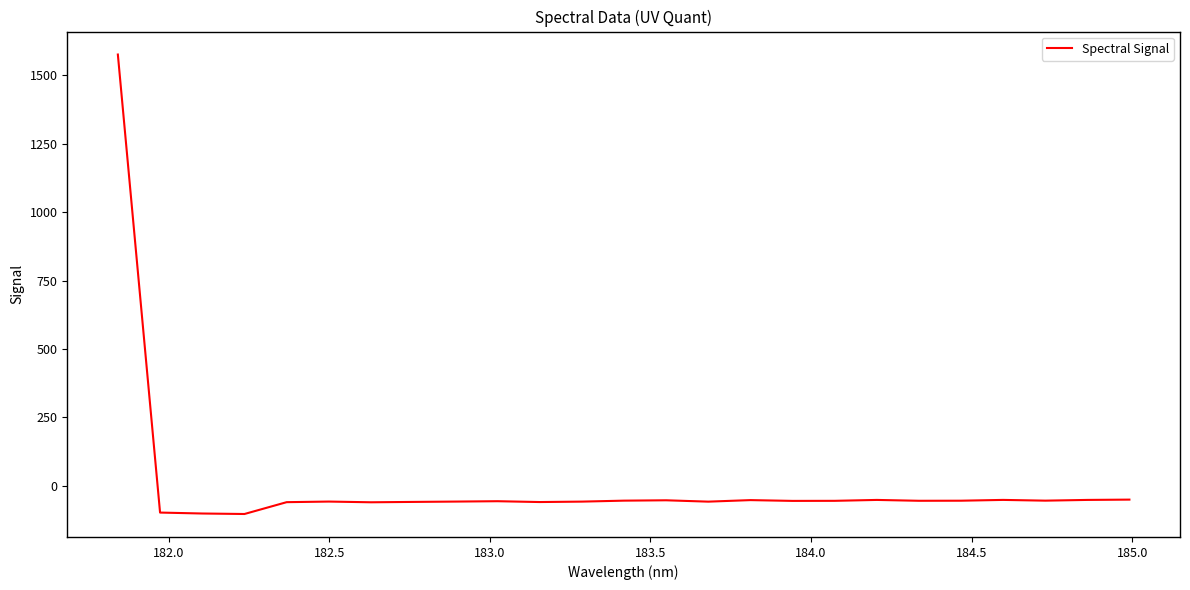

What is the difference between the maximum and minimum values?

1680.1